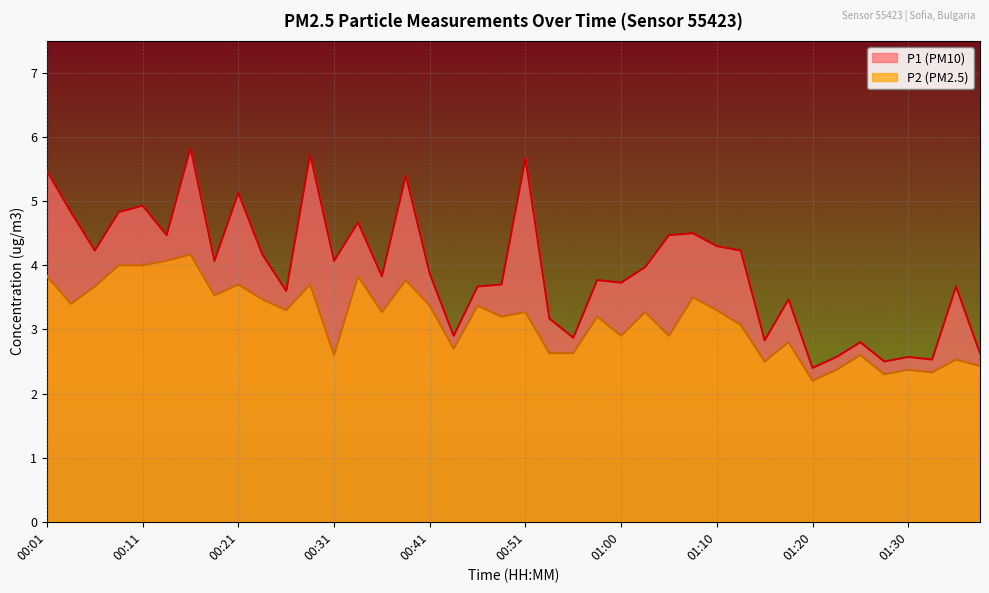

List the series in order of their peak value, highest first.

P1 (PM10), P2 (PM2.5)